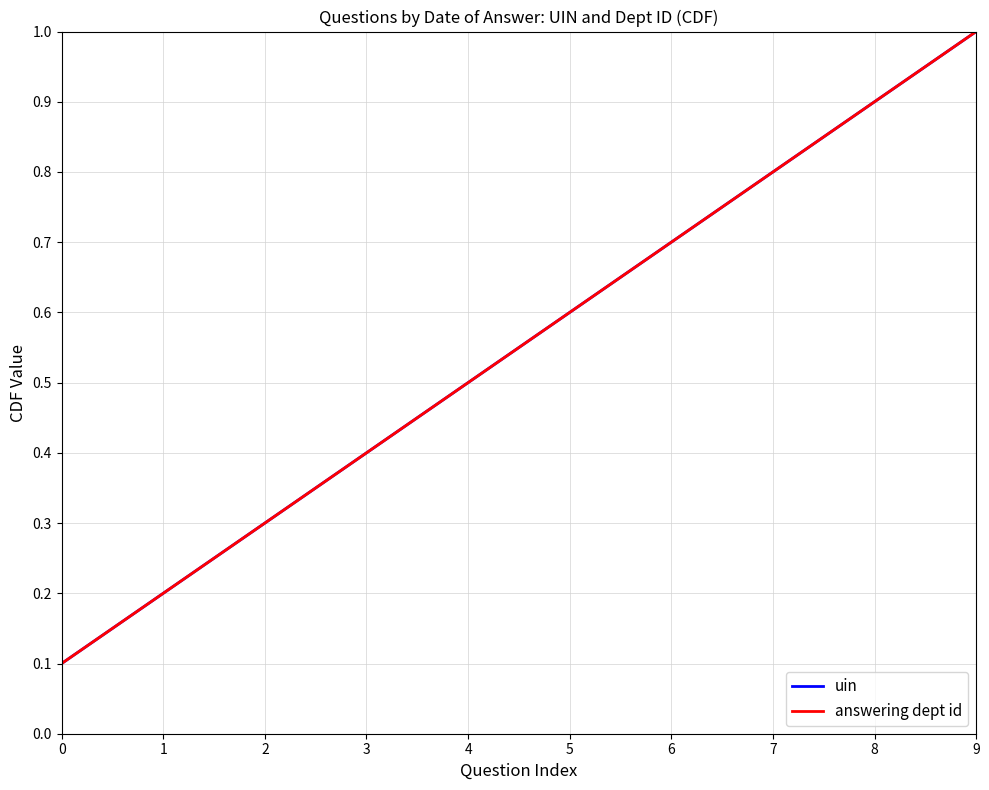

Does the chart display data point markers on the line(s)?

No